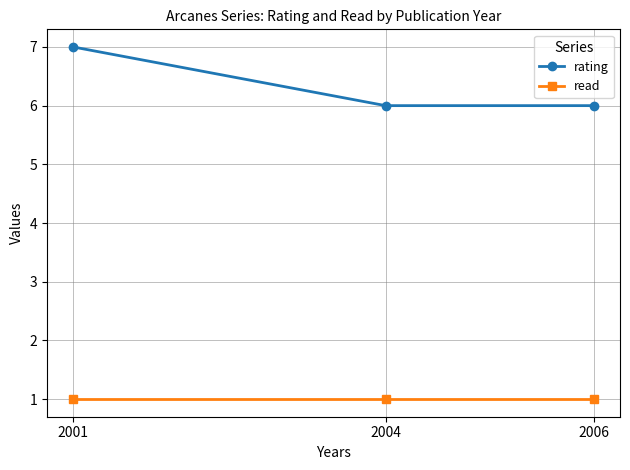

Reading left to right, list all the values displayed in this chart.

rating: 7	6	6
read: 1	1	1